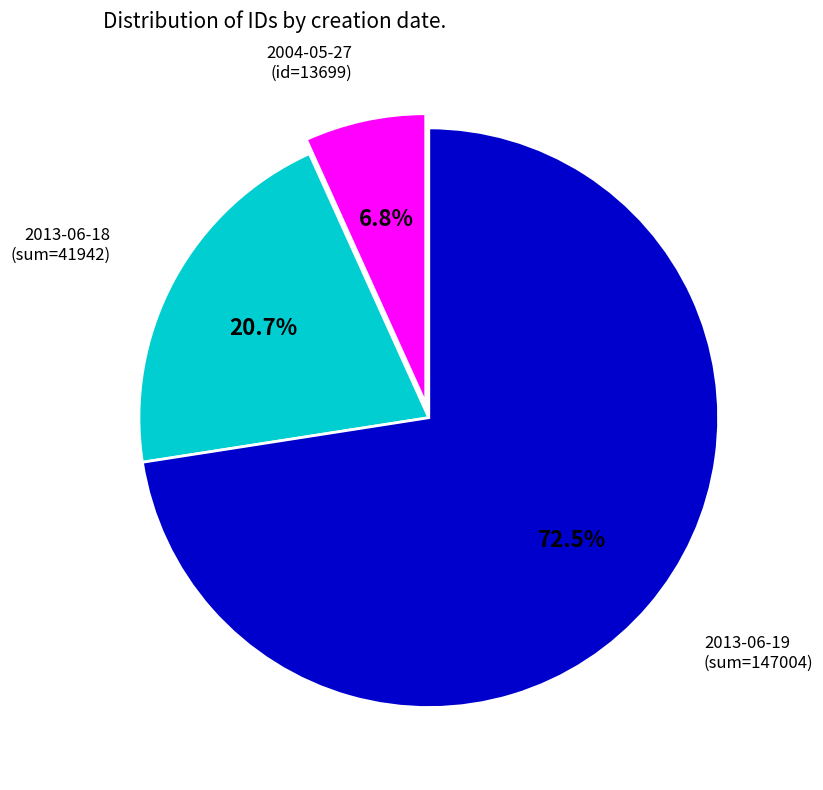

Does any single category account for the majority?

Yes